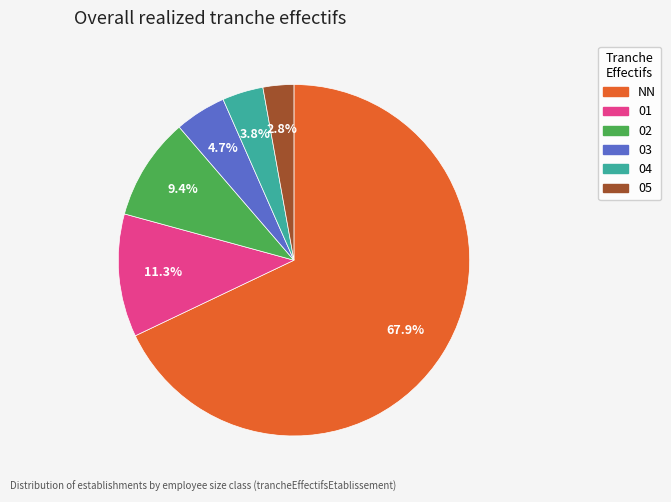

How many slices are in this pie chart?

6